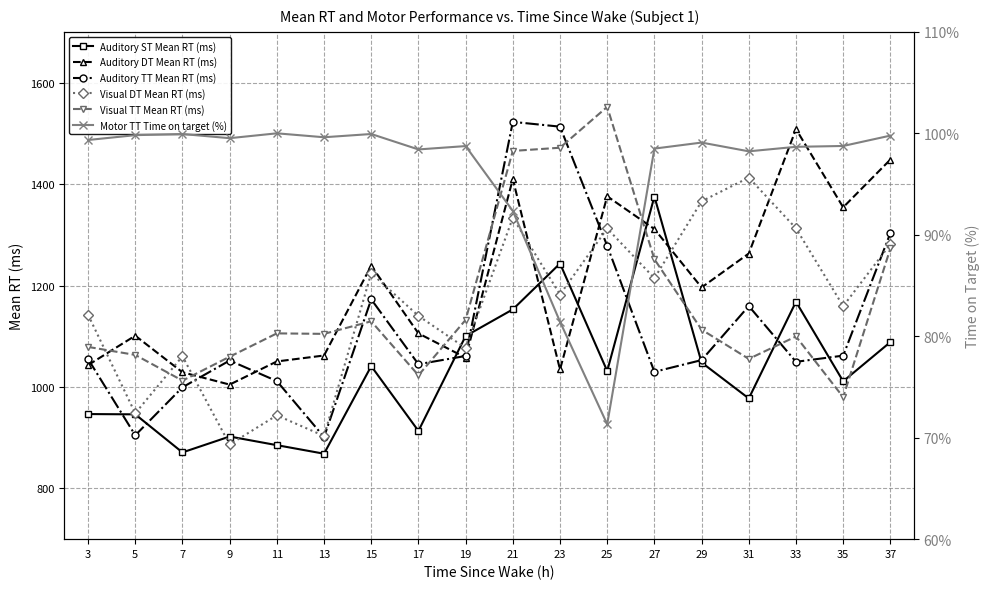

Reading right to left, extract all data points from this chart.

Auditory ST Mean RT (ms): 37=1088.5	35=1011.2	33=1168.0	31=977.4	29=1048.2	27=1375.4	25=1031.4	23=1243.4	21=1152.9	19=1100.4	17=913.3	15=1041.1	13=868.4	11=885.3	9=902.3	7=871.0	5=946.0	3=946.6
Auditory DT Mean RT (ms): 37=1448.3	35=1354.1	33=1508.2	31=1263.1	29=1196.2	27=1311.3	25=1375.9	23=1034.5	21=1409.8	19=1057.8	17=1105.6	15=1239.0	13=1062.0	11=1050.3	9=1004.7	7=1029.0	5=1101.1	3=1043.1
Auditory TT Mean RT (ms): 37=1303.4	35=1061.8	33=1049.6	31=1159.5	29=1053.0	27=1029.9	25=1278.1	23=1513.1	21=1522.6	19=1061.1	17=1044.8	15=1172.7	13=901.2	11=1011.6	9=1052.1	7=999.3	5=904.7	3=1055.1
Visual DT Mean RT (ms): 37=1281.7	35=1159.2	33=1312.7	31=1412.7	29=1366.0	27=1214.4	25=1312.4	23=1182.3	21=1333.6	19=1076.7	17=1140.2	15=1224.4	13=903.4	11=944.1	9=886.7	7=1060.5	5=948.1	3=1142.3
Visual TT Mean RT (ms): 37=1273.1	35=980.0	33=1099.5	31=1055.4	29=1113.0	27=1251.8	25=1552.2	23=1471.6	21=1465.3	19=1132.2	17=1023.0	15=1129.4	13=1104.7	11=1105.6	9=1059.6	7=1012.5	5=1063.2	3=1079.0
Motor TT Time on target (%): 37=99.8	35=98.8	33=98.7	31=98.2	29=99.1	27=98.5	25=71.3	23=81.4	21=92.3	19=98.7	17=98.4	15=99.9	13=99.6	11=100.0	9=99.5	7=99.9	5=99.8	3=99.3